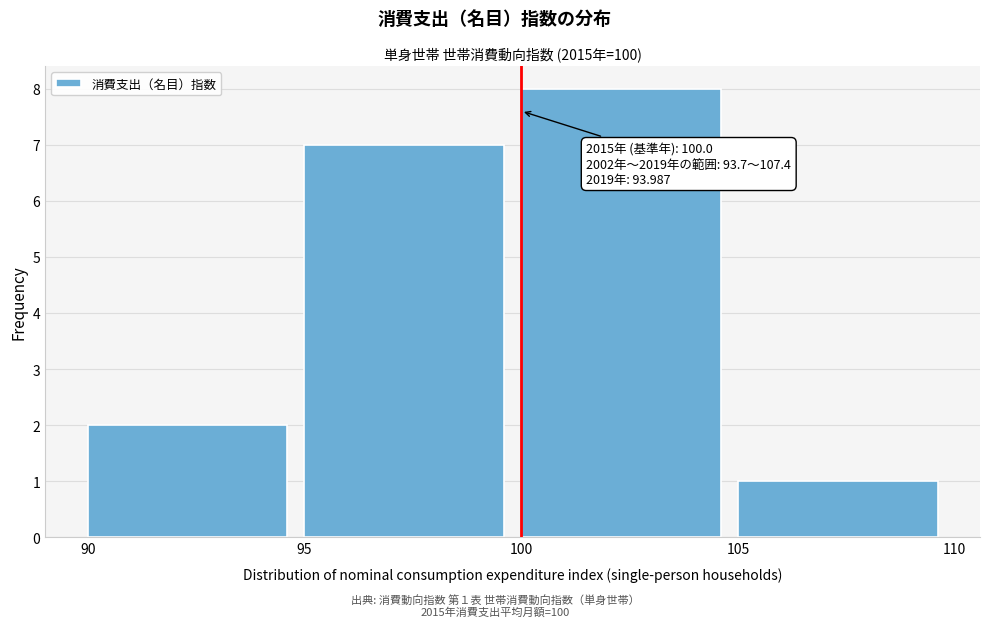

Over which range of the x-axis is the bar tallest?

100 to 105